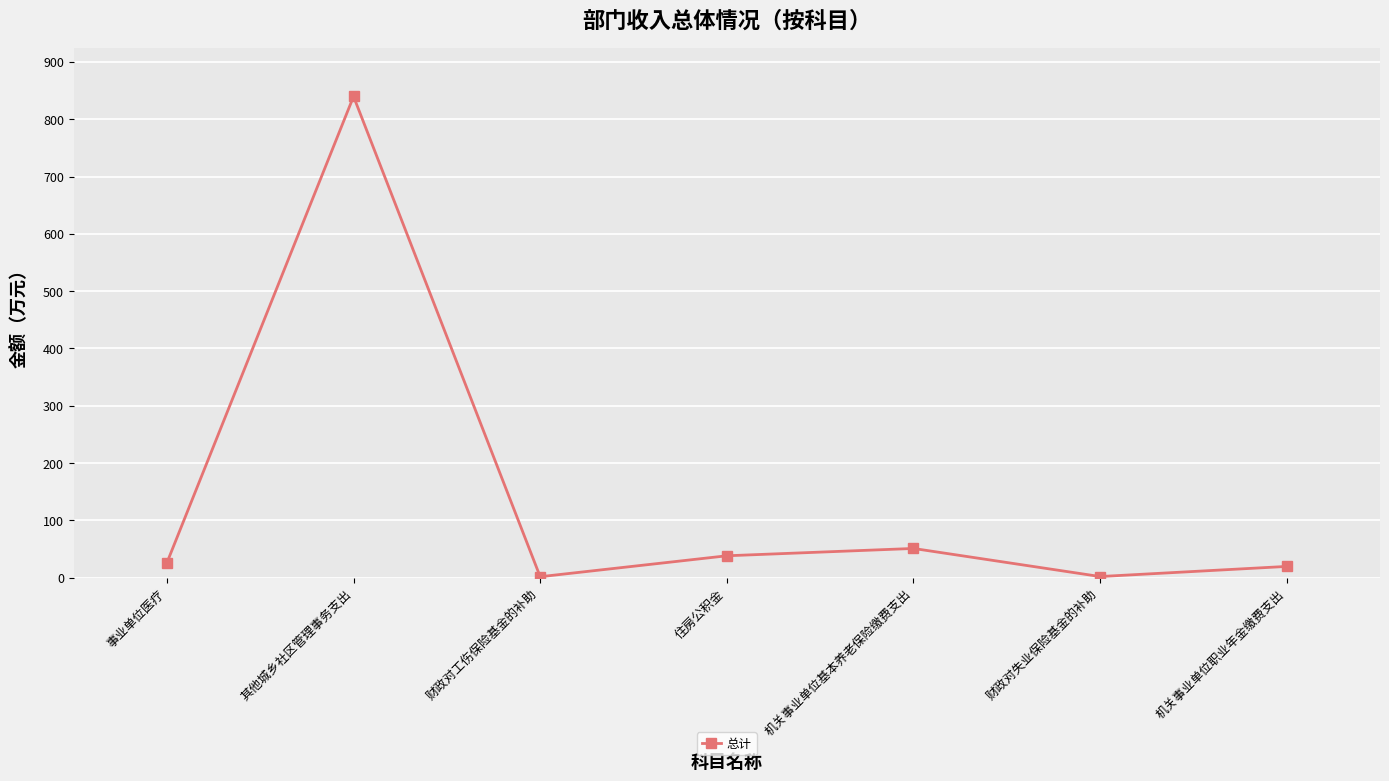

Count the number of data series in this chart.

1